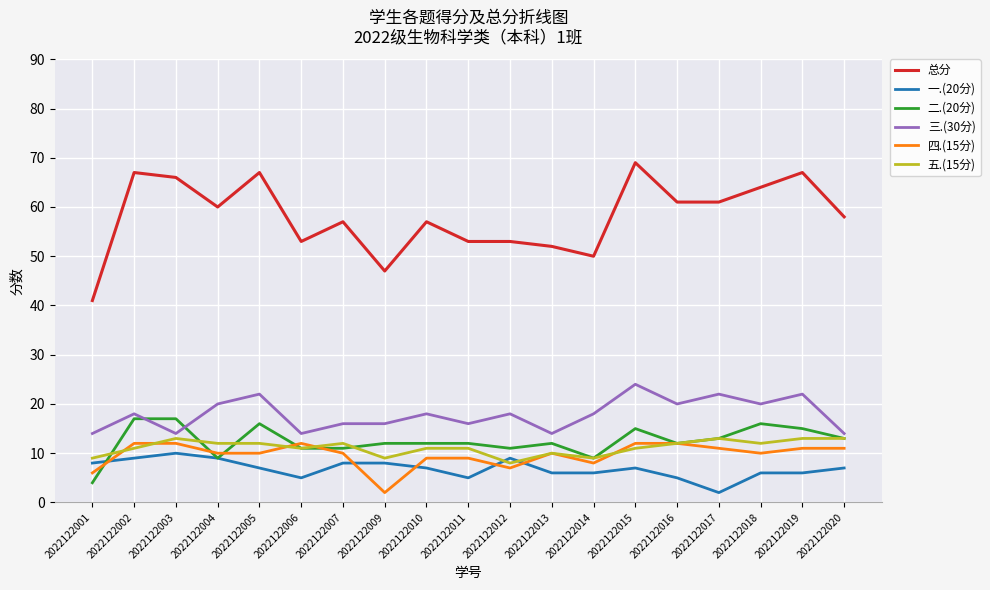

Does the chart display data point markers on the line(s)?

No